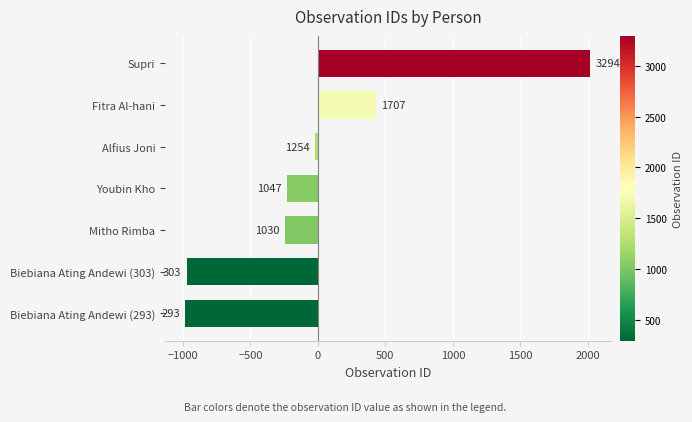

How many bars are there in total?

7